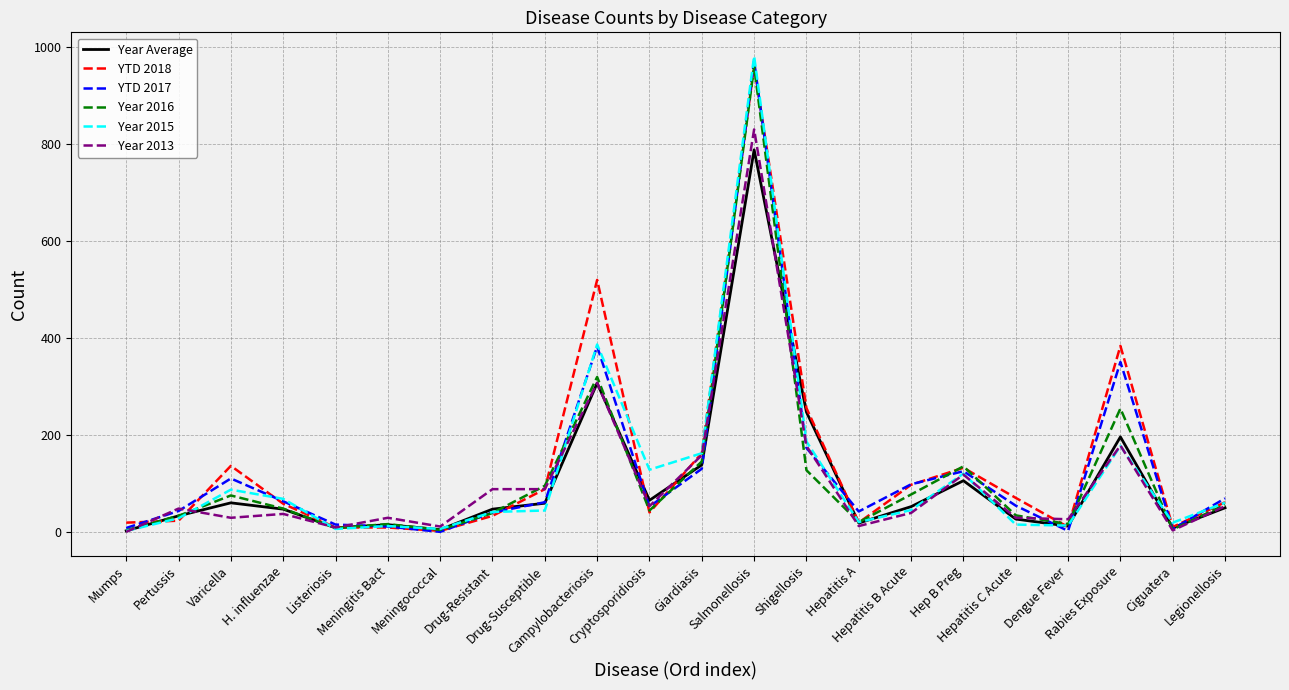

What is the maximum value for Year 2015?

981.0